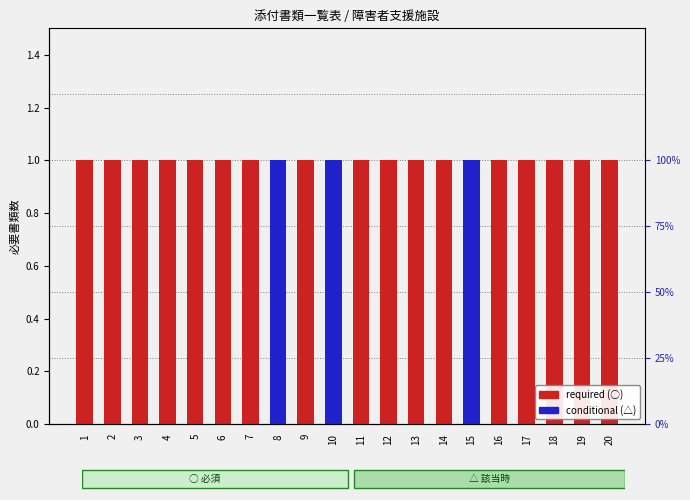

Which series has the widest spread of values?

required (○)